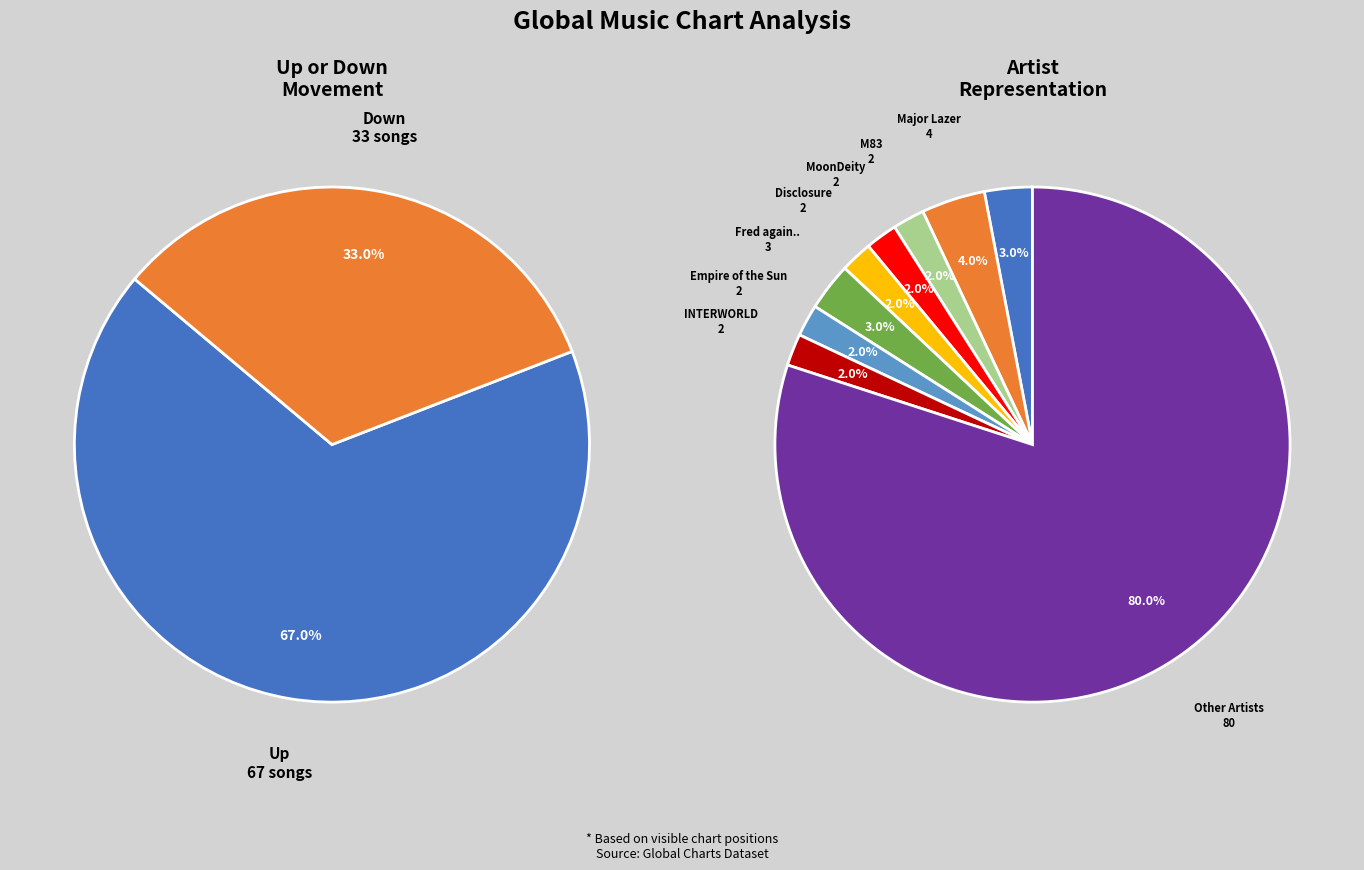

What is the largest slice in the pie chart?

up